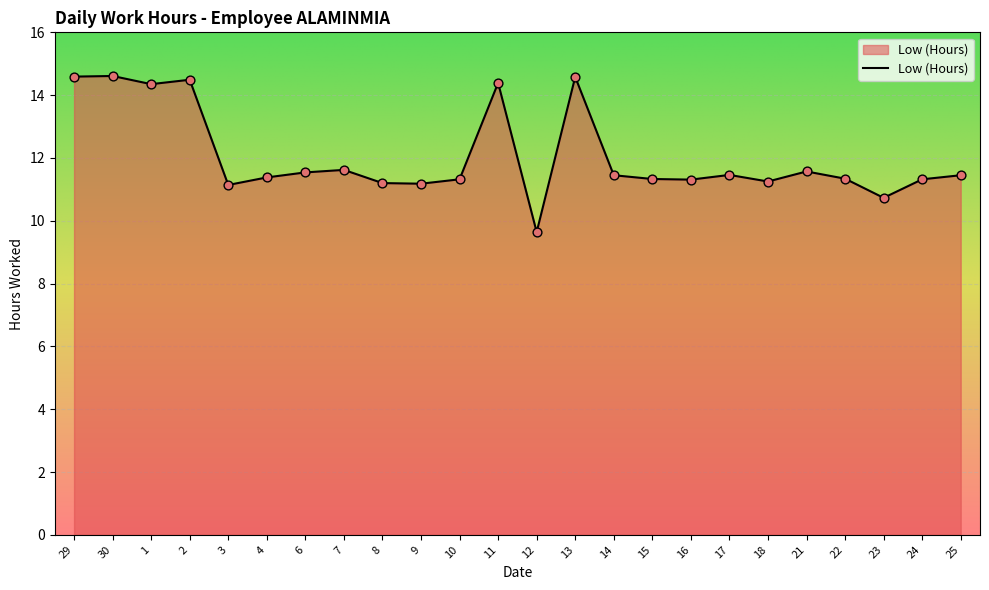

What is the change in value from 4 to 16?

-0.1